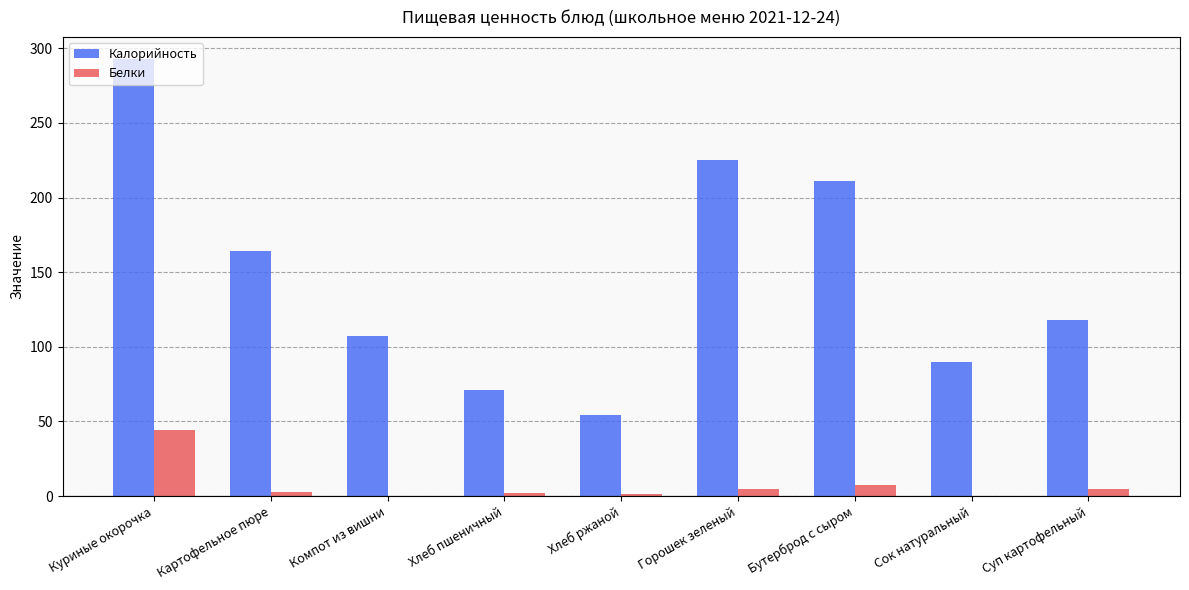

Count the number of data series in this chart.

2